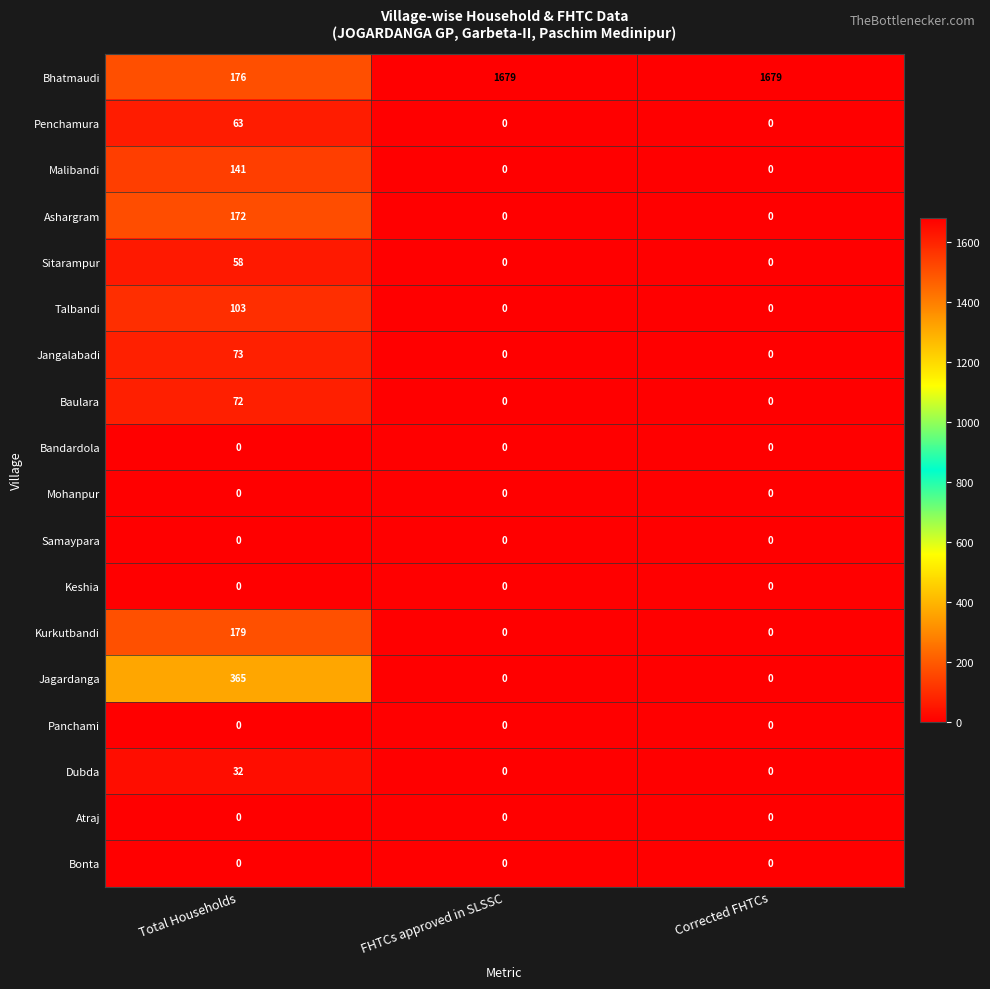

How many distinct data groups are displayed?

18